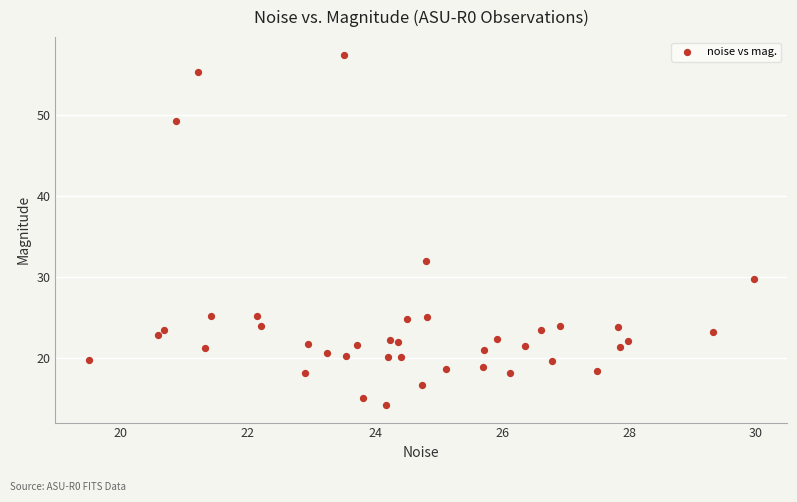

What Y value in the scatter plot is closest to 35?

32.0